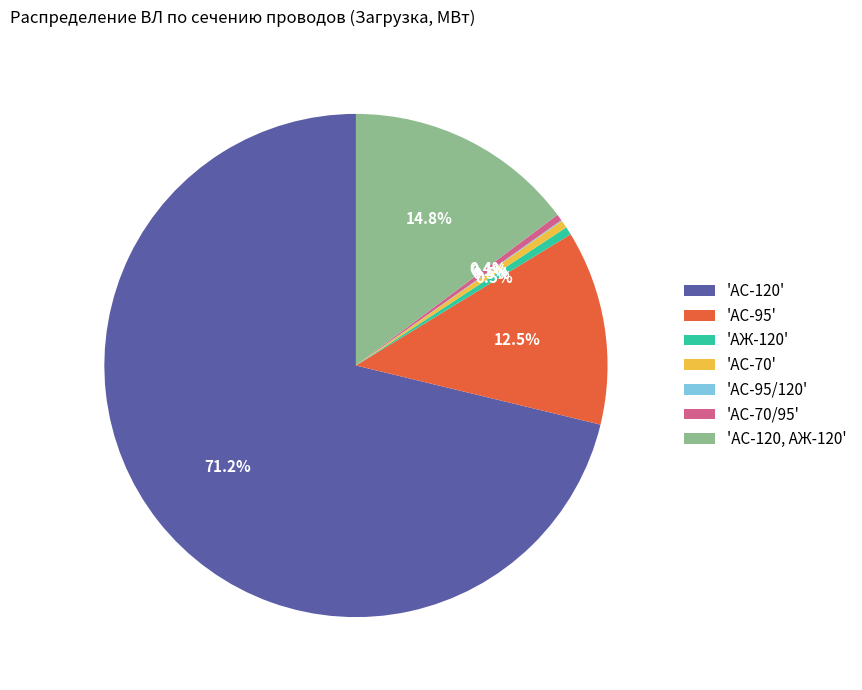

Which category has the biggest portion of the pie?

'АС-120'